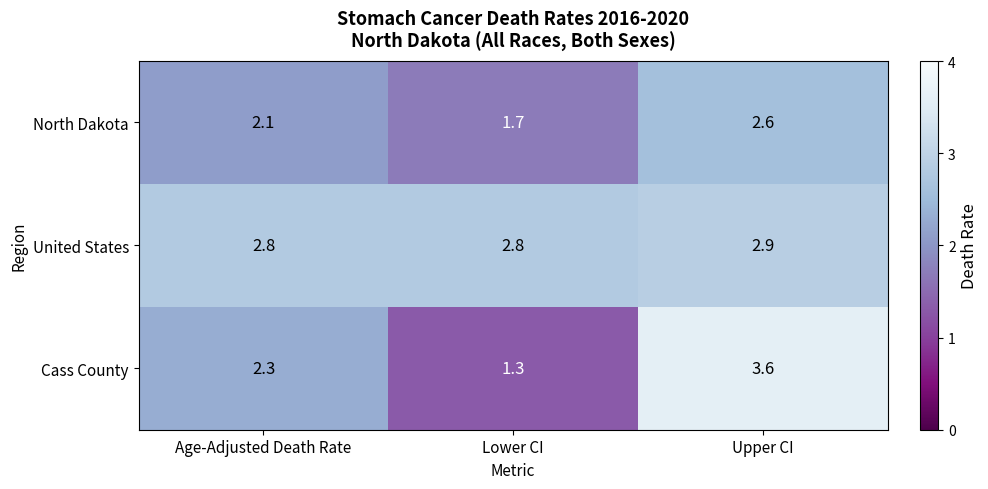

How many data points in Cass County are less than 2?

1